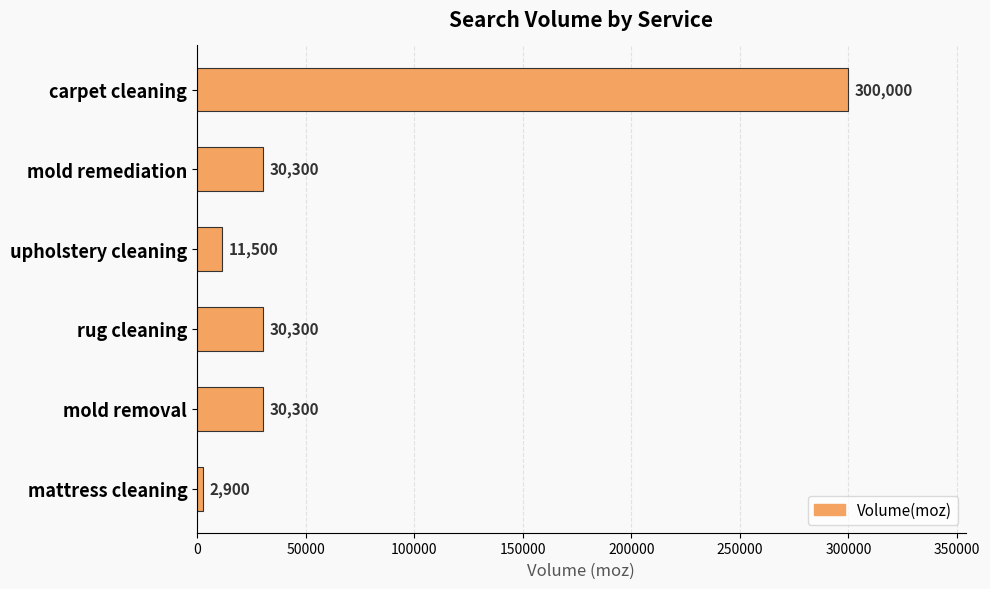

What is the average value?

67550